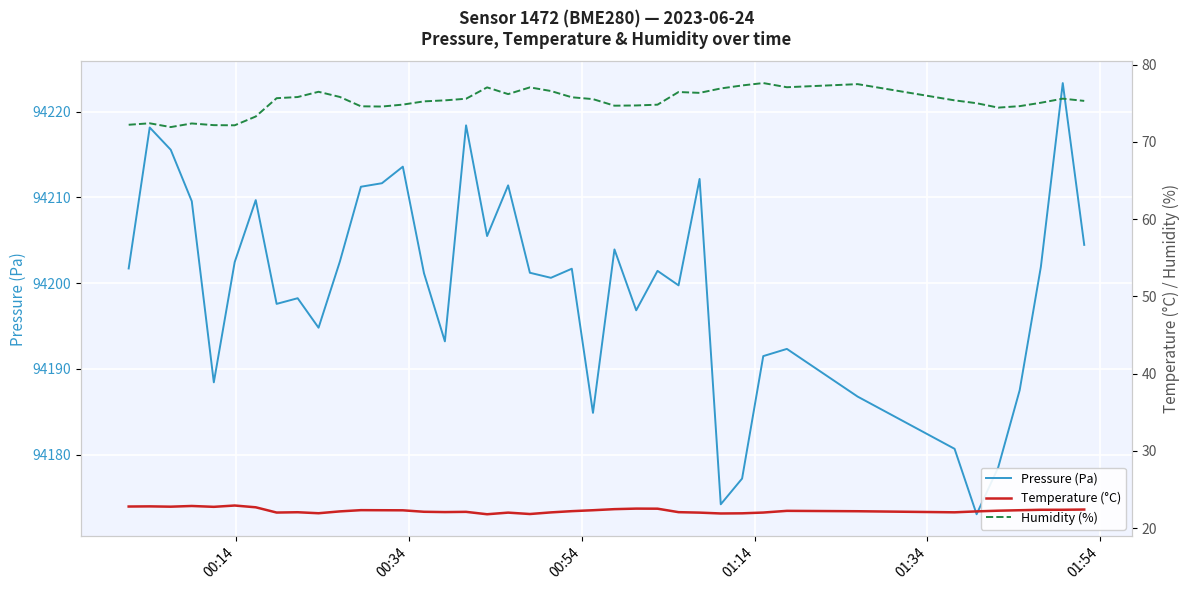

What is the highest value of the Pressure (Pa) series?

94223.3